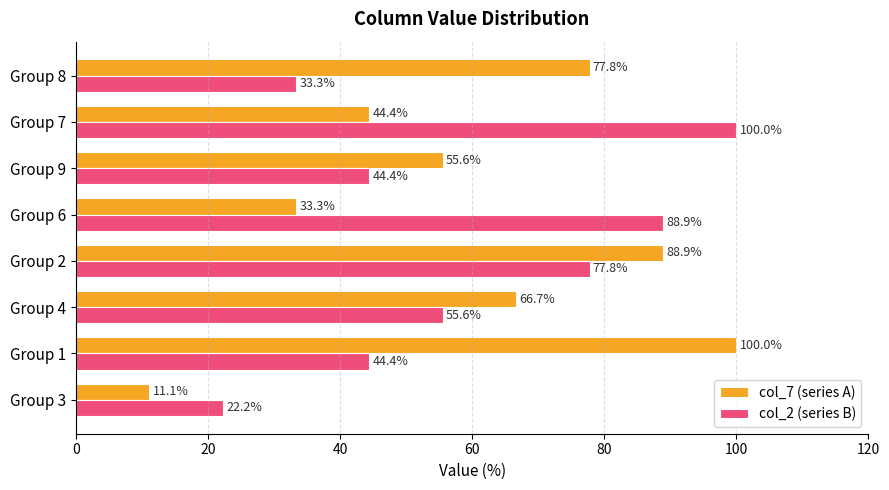

The col_2 (series B) series shows 124.7 at Group 2. True or false?

False